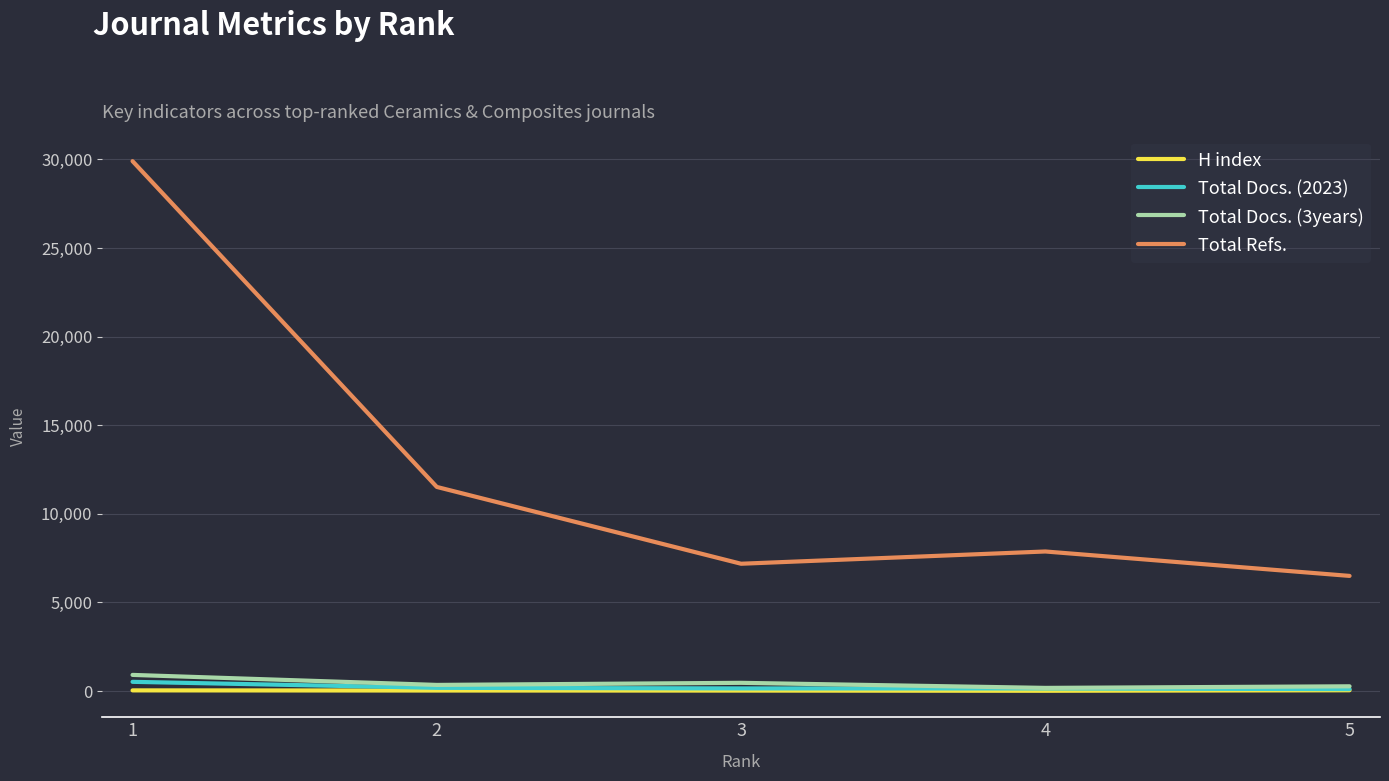

What is the difference between the maximum and minimum values in the Total Refs. series?

23402